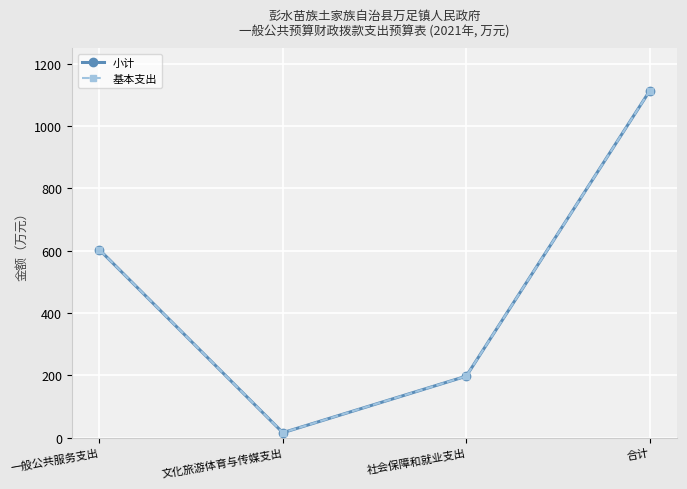

Is this an area chart (filled region under the line)?

No